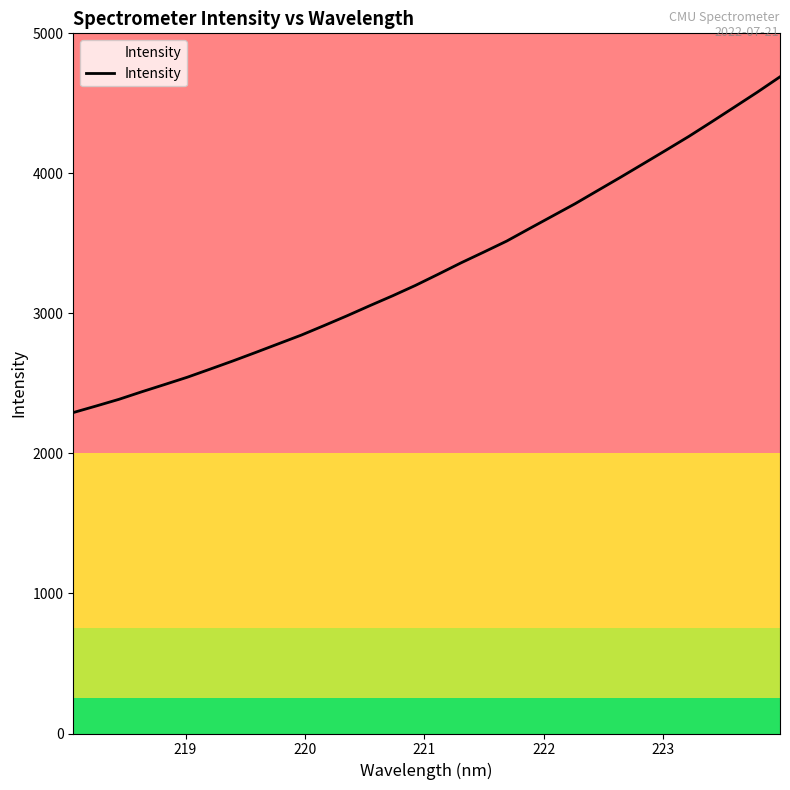

Reading right to left, list all the values displayed in this chart.

4689.5	4579.3	4473.4	4368.0	4264.3	4166.1	4068.9	3972.3	3877.7	3782.9	3694.3	3605.7	3516.3	3438.0	3361.1	3279.8	3200.0	3125.9	3055.4	2983.1	2913.6	2845.5	2783.6	2721.6	2660.8	2602.3	2544.4	2492.0	2440.2	2386.4	2338.6	2291.9